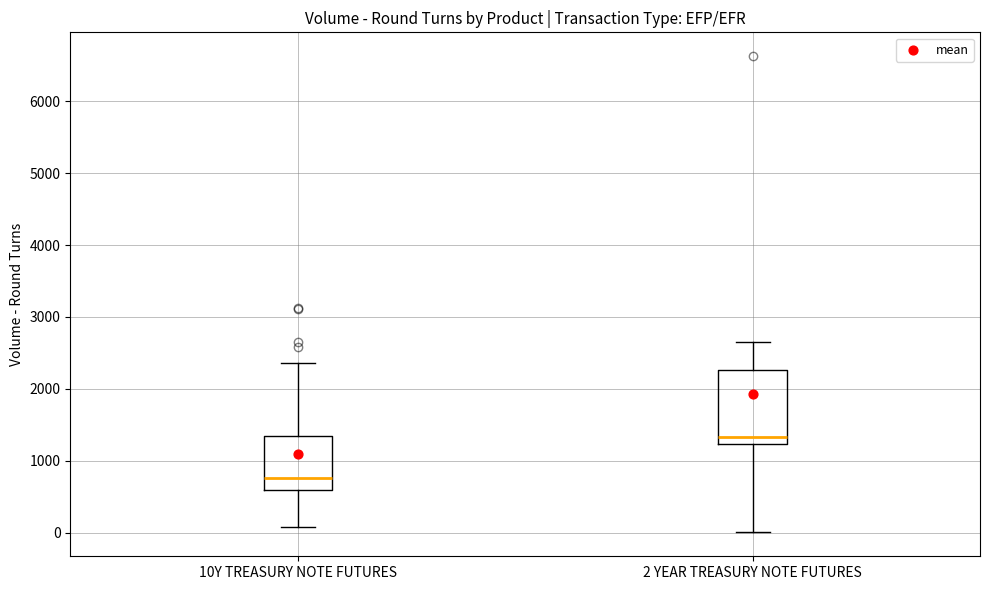

Reading left to right, transcribe this box plot: for each box, give where its median line is, the range the box spans, and where its two whiskers end, as read against the y-axis. The values are not printed on the chart, so give them approximately, as read against the axis.

10Y TREASURY NOTE FUTURES: median 800, box 600 to 1300, whiskers 100 to 2400
2 YEAR TREASURY NOTE FUTURES: median 1300, box 1200 to 2300, whiskers 0 to 2700